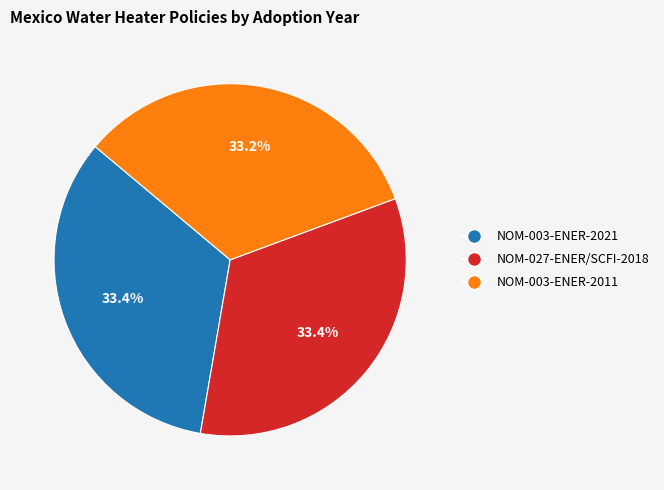

To the nearest percent, what is the combined percentage of NOM-027-ENER/SCFI-2018 and NOM-003-ENER-2011?

67%